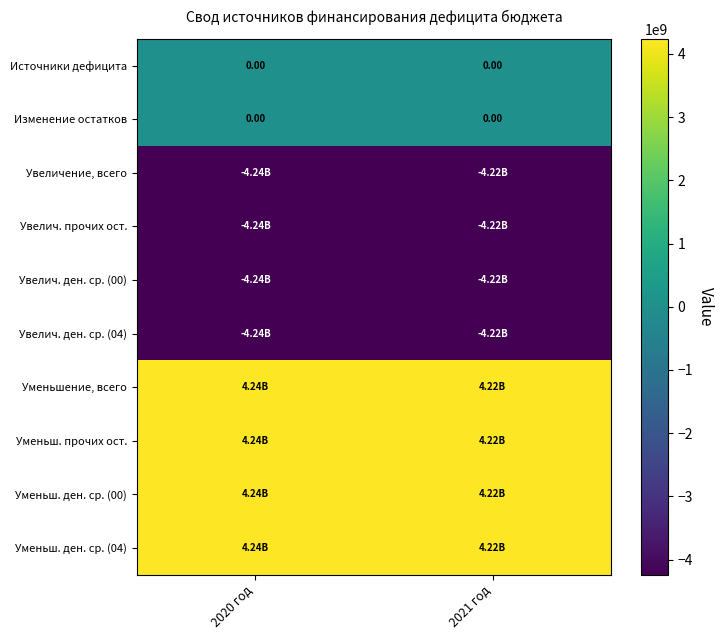

How many data points does each series have?

2